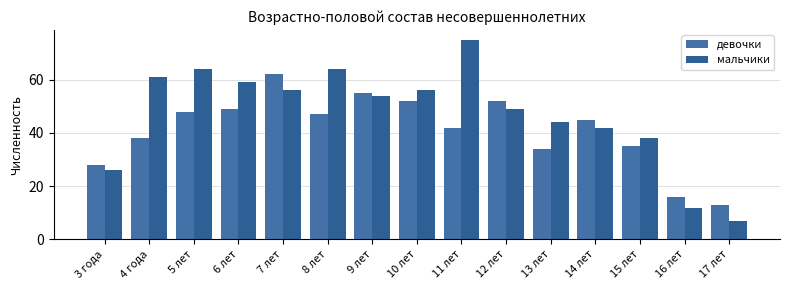

Rank the series by their maximum value, from highest to lowest.

мальчики, девочки